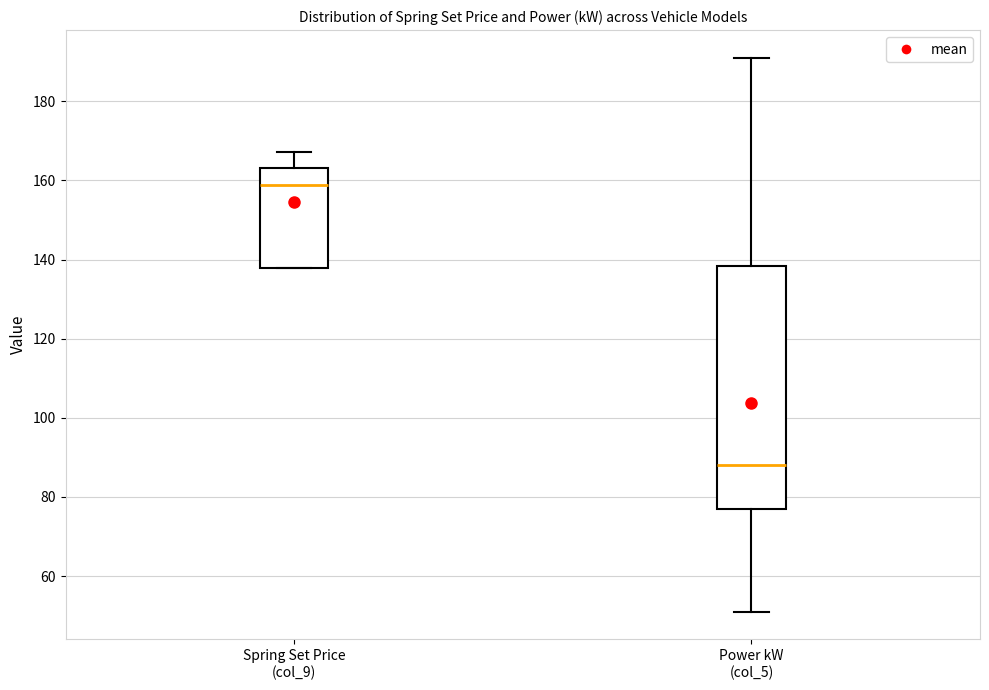

Reading left to right, read every box against the y-axis: the position of its median line, the range the box covers, and the ends of its whiskers. The values are not printed on the chart, so give them approximately, as read against the axis.

Spring Set Price (col_9): median 158, box 138 to 164, whiskers 138 to 168
Power kW (col_5): median 88, box 78 to 138, whiskers 52 to 192